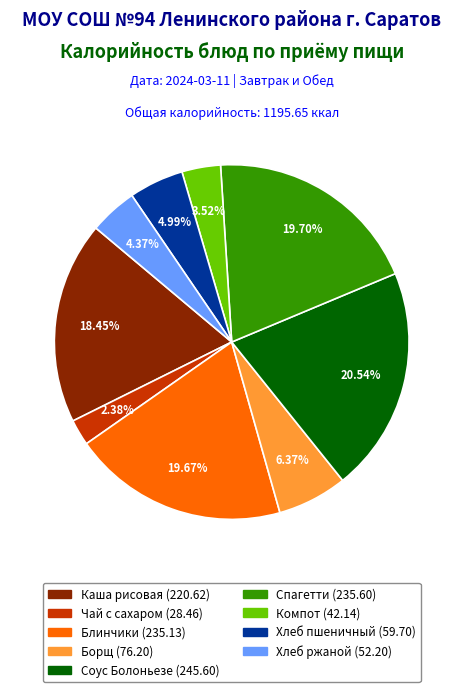

Is there a majority slice in this chart?

No